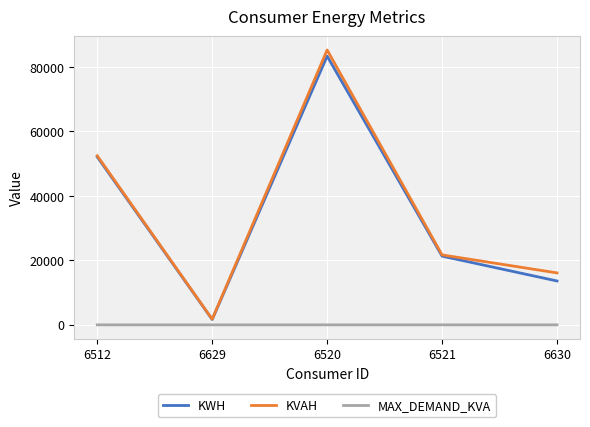

What is the highest value of the KWH series?

83340.4